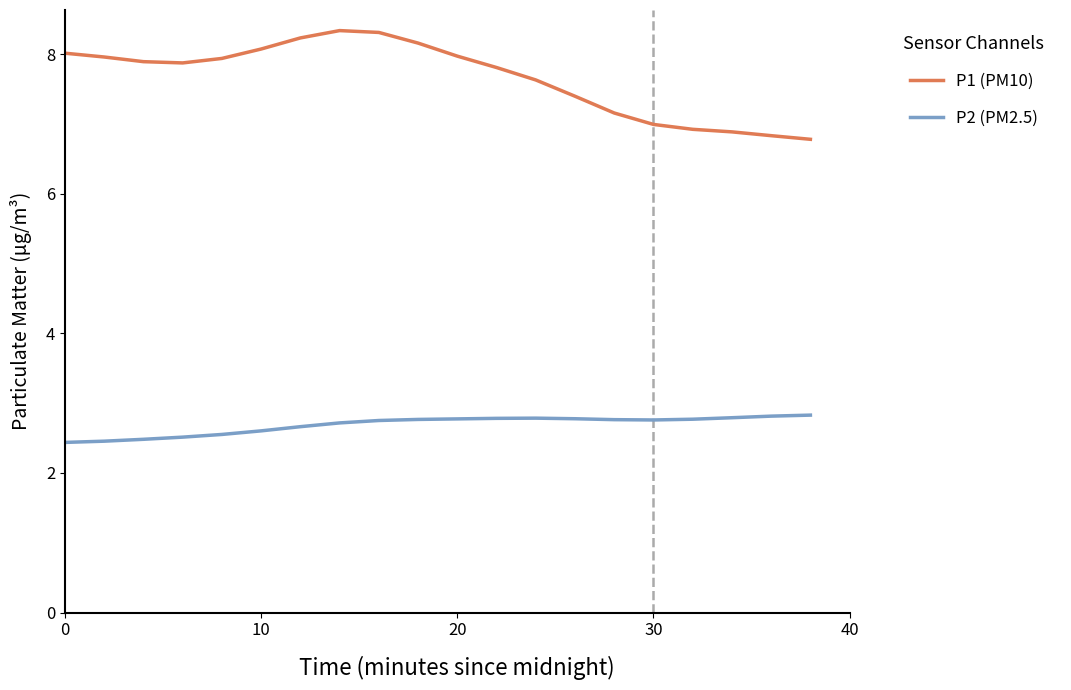

Which series has the widest spread of values?

P1 (PM10)